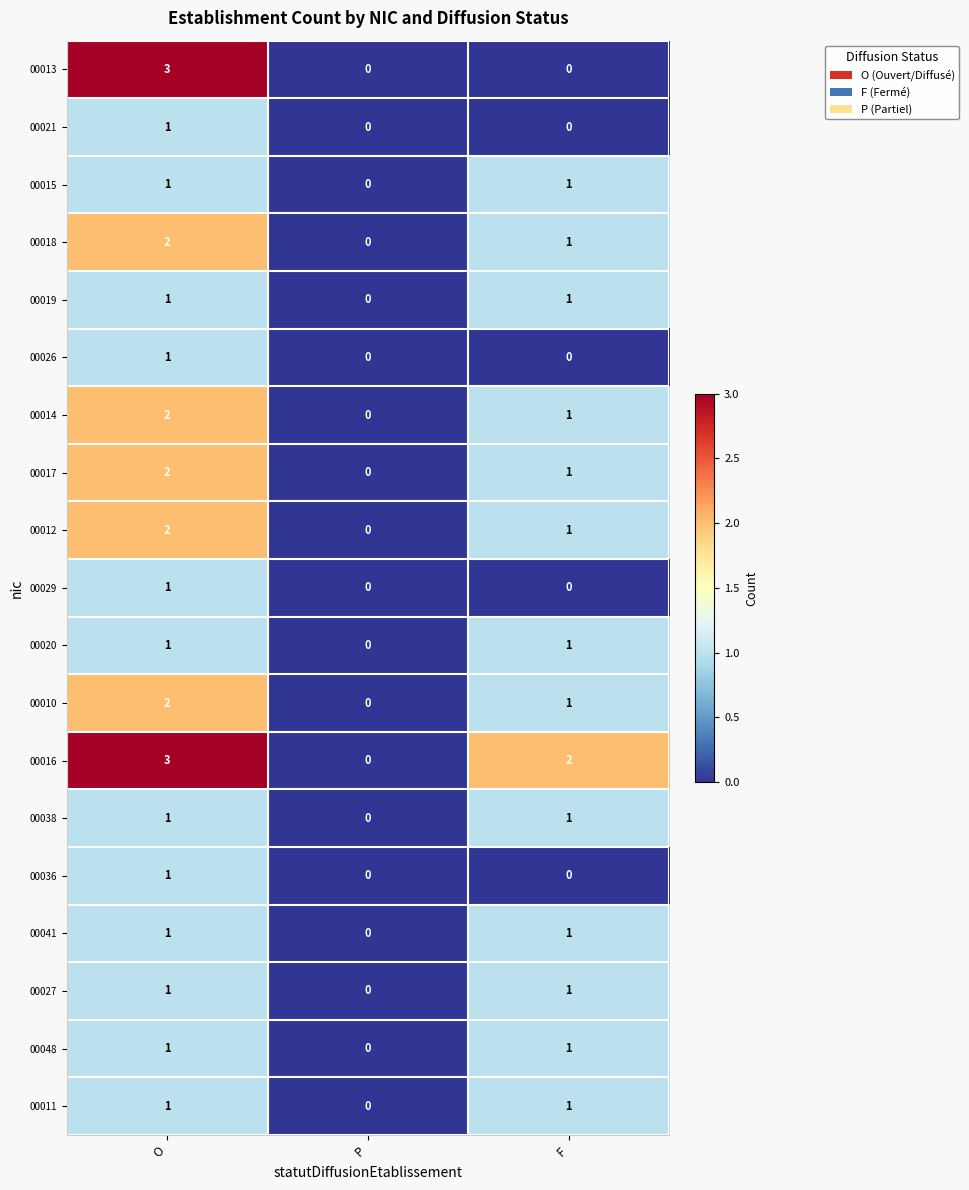

At which category is the sum across all series the highest?

O